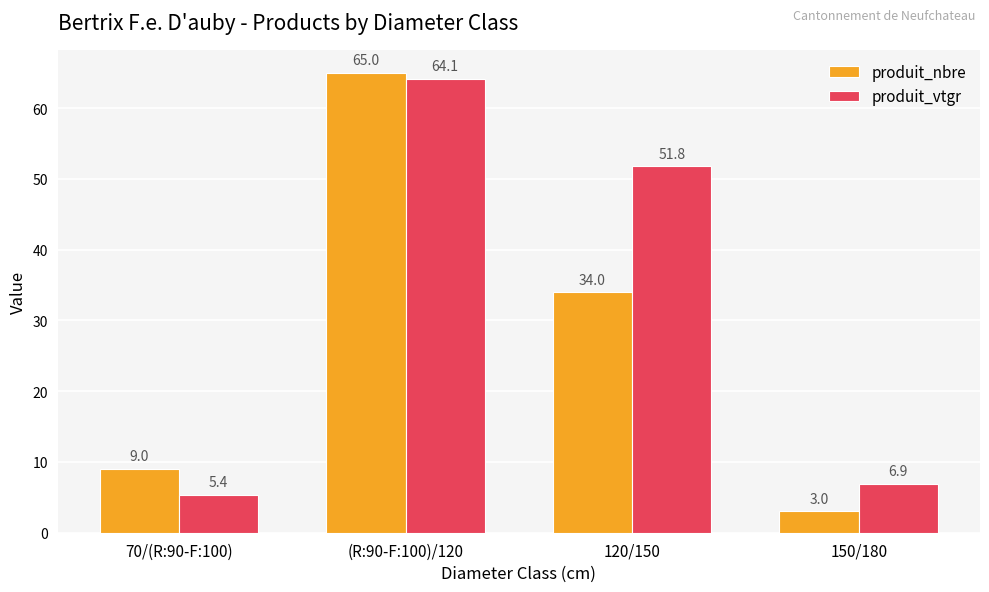

Reading left to right, list all the values displayed in this chart.

produit_nbre: 70/(R:90-F:100)=9.0	(R:90-F:100)/120=65.0	120/150=34.0	150/180=3.0
produit_vtgr: 70/(R:90-F:100)=5.4	(R:90-F:100)/120=64.1	120/150=51.8	150/180=6.9